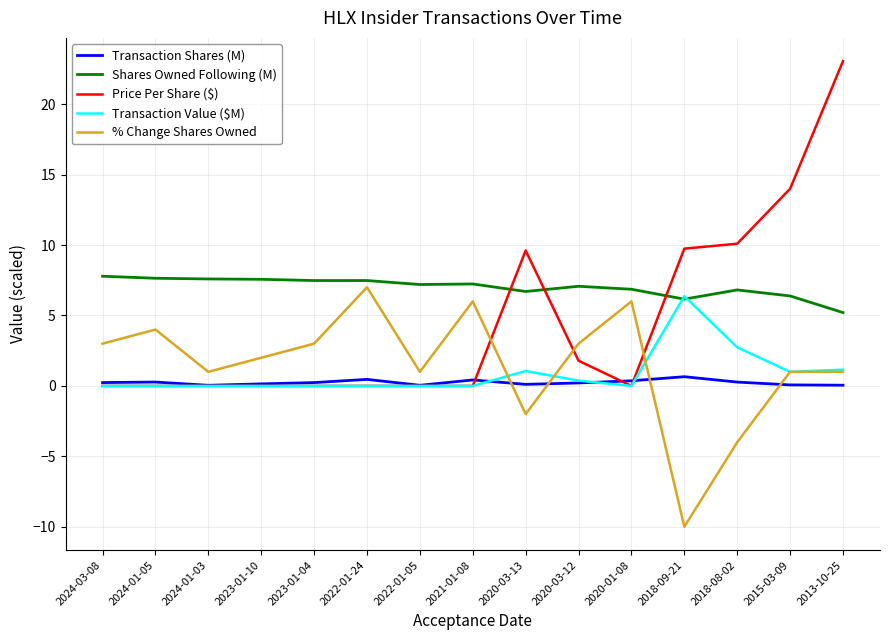

Which series changed the most between 2024-01-03 and 2022-01-24?

% Change Shares Owned